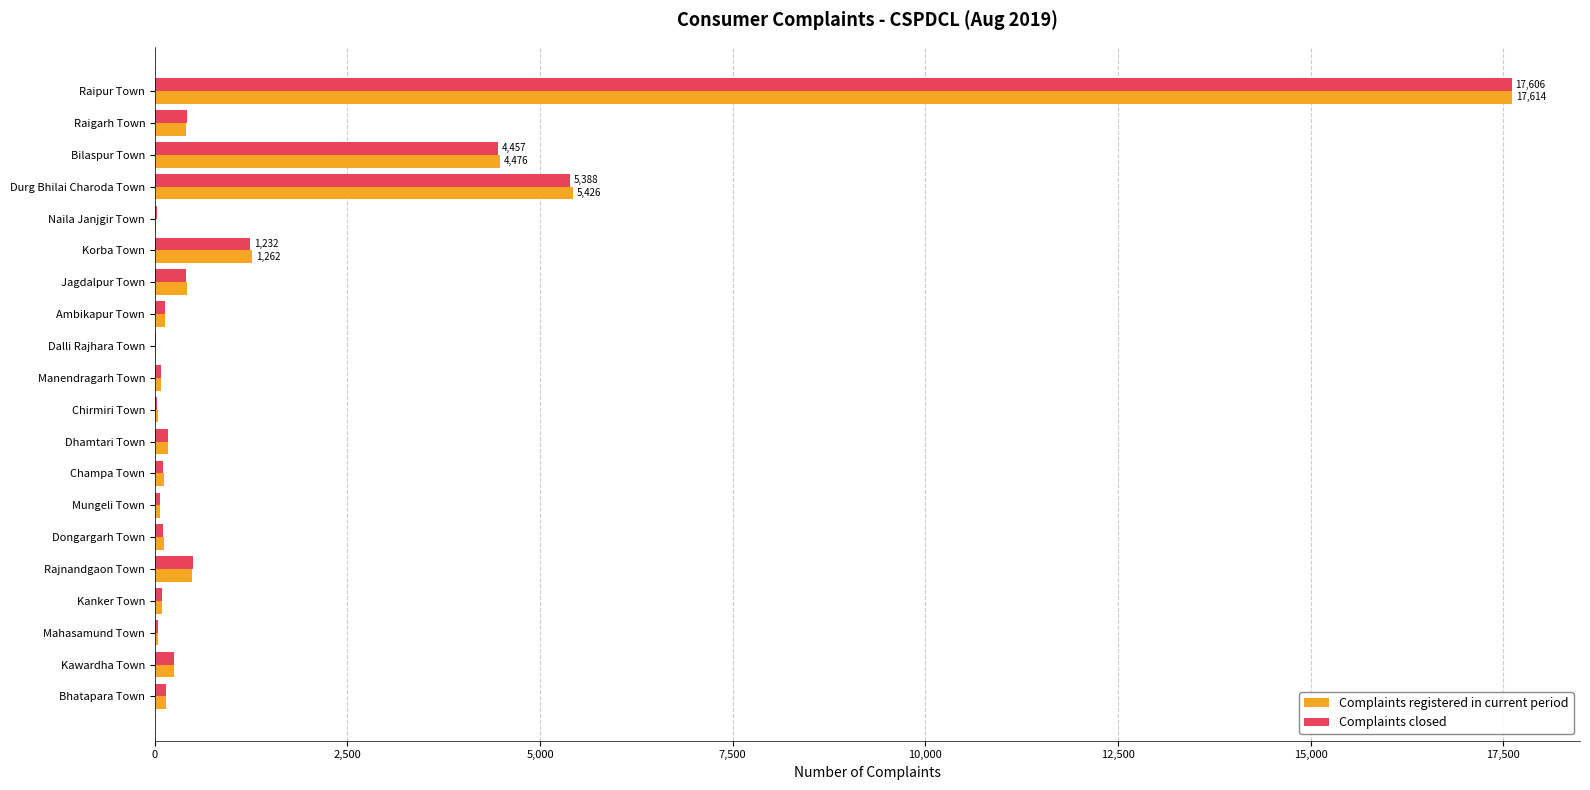

The value of Complaints registered in current period at Jagdalpur Town is 420. True or false?

True